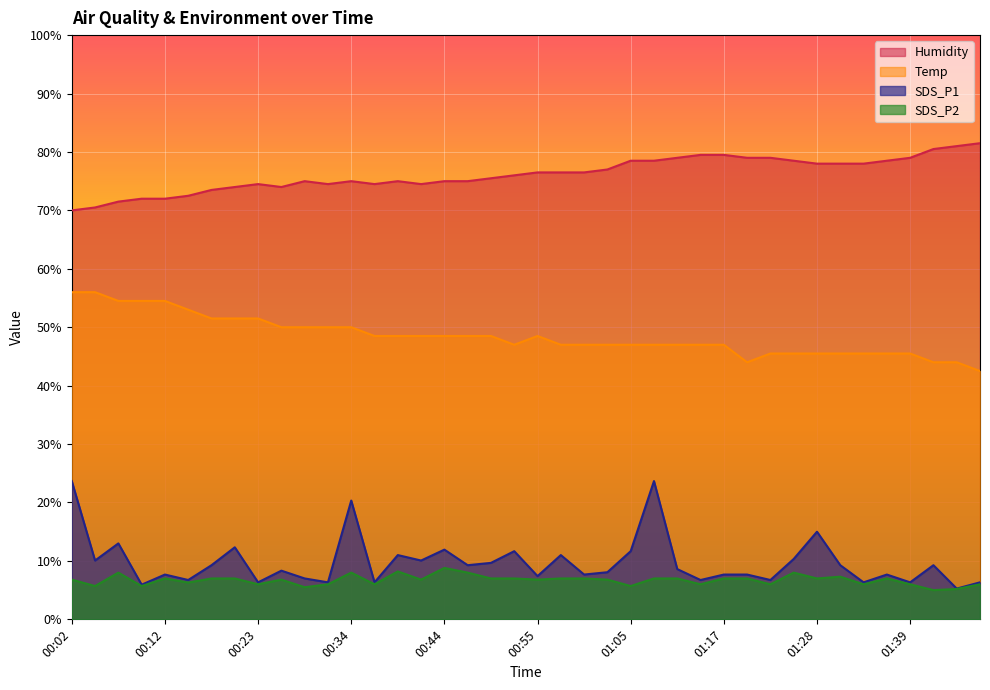

Which category has the highest value in the SDS_P2 series?

00:44